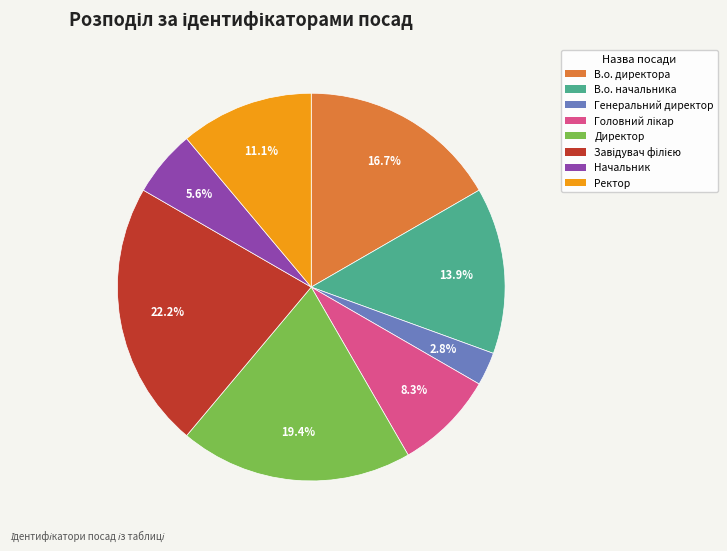

The В.о. директора slice represents 25% of the pie. True or false?

False